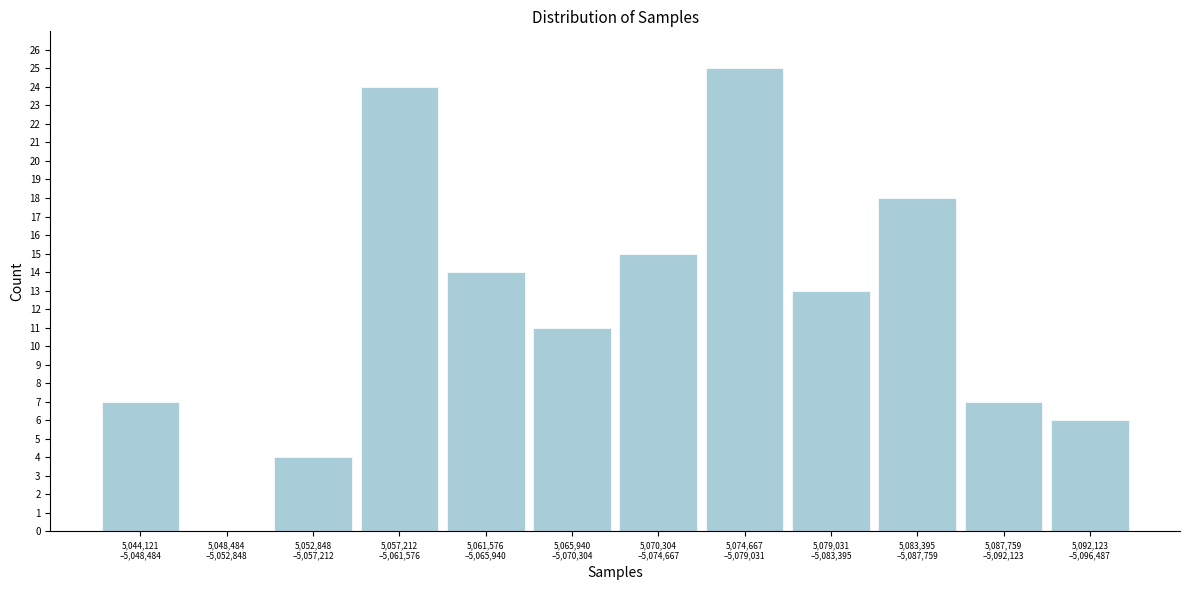

What is the maximum value shown in the chart?

25